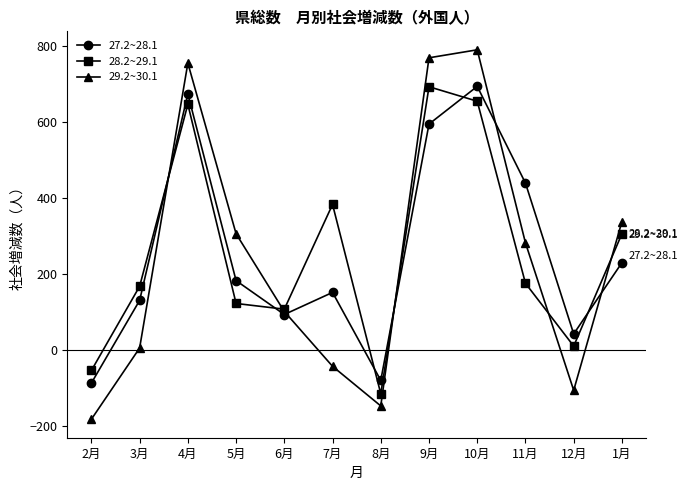

What is the highest value of the 28.2~29.1 series?

692